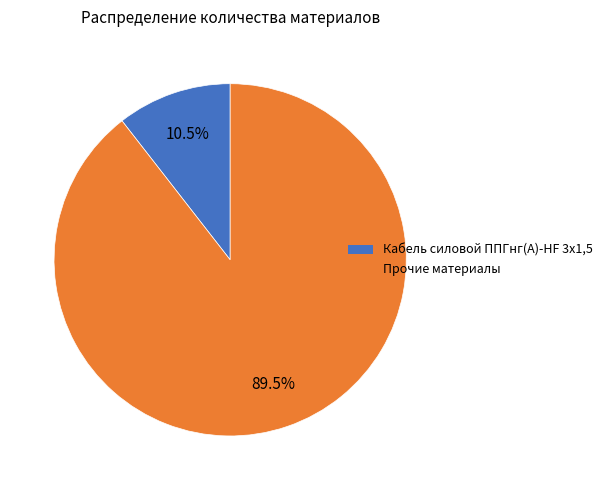

Is there any slice that represents more than half of the pie?

Yes